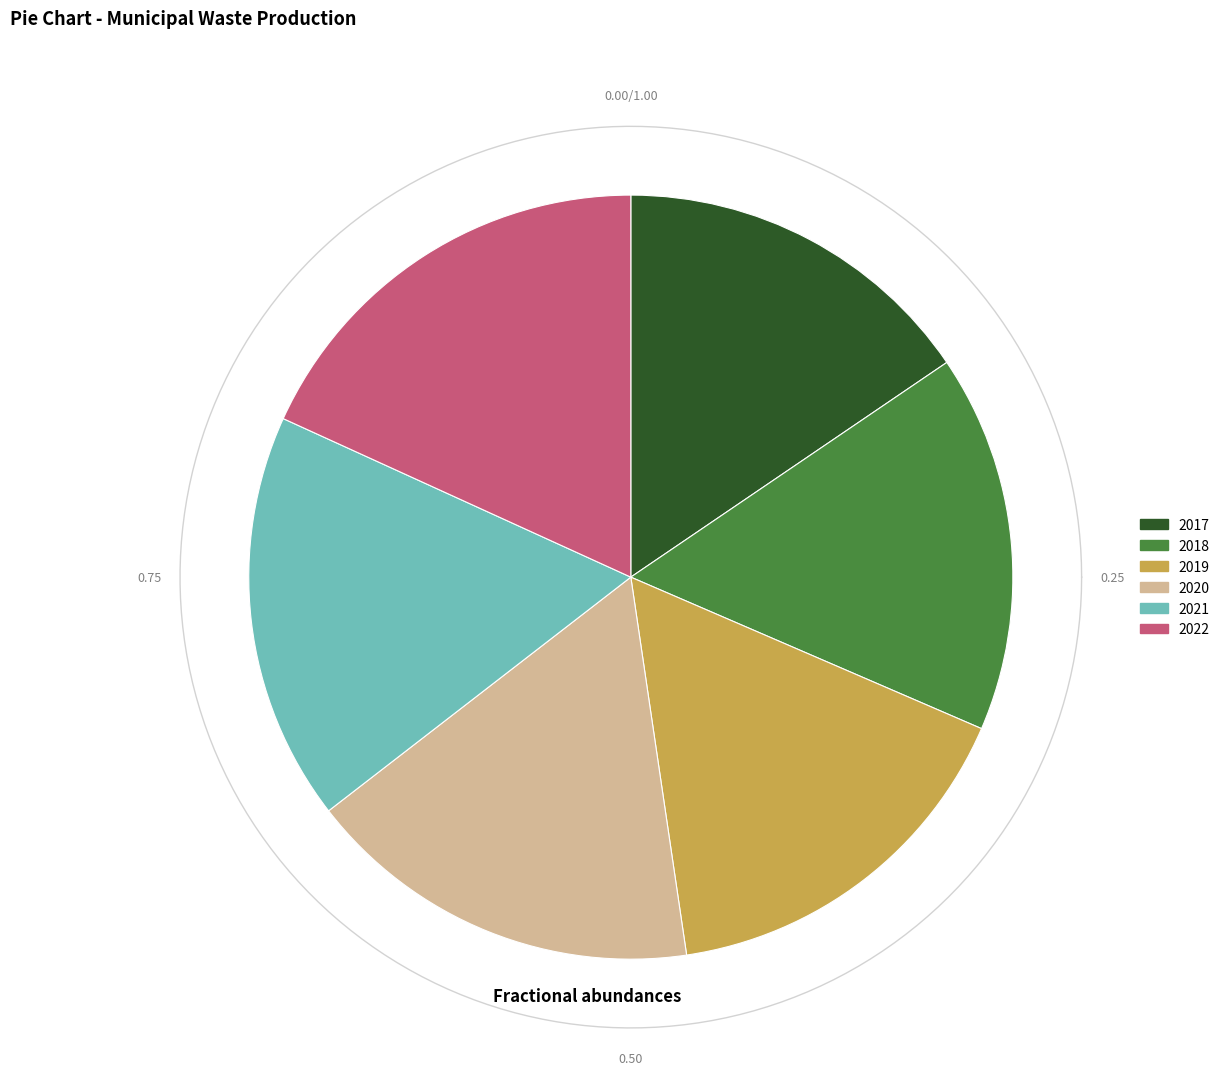

Is there a majority slice in this chart?

No